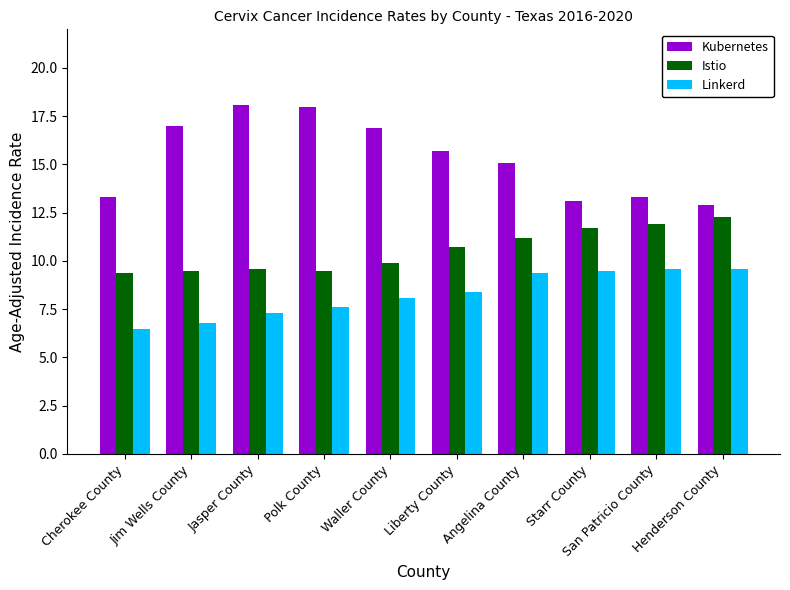

How many groups of bars are there?

10